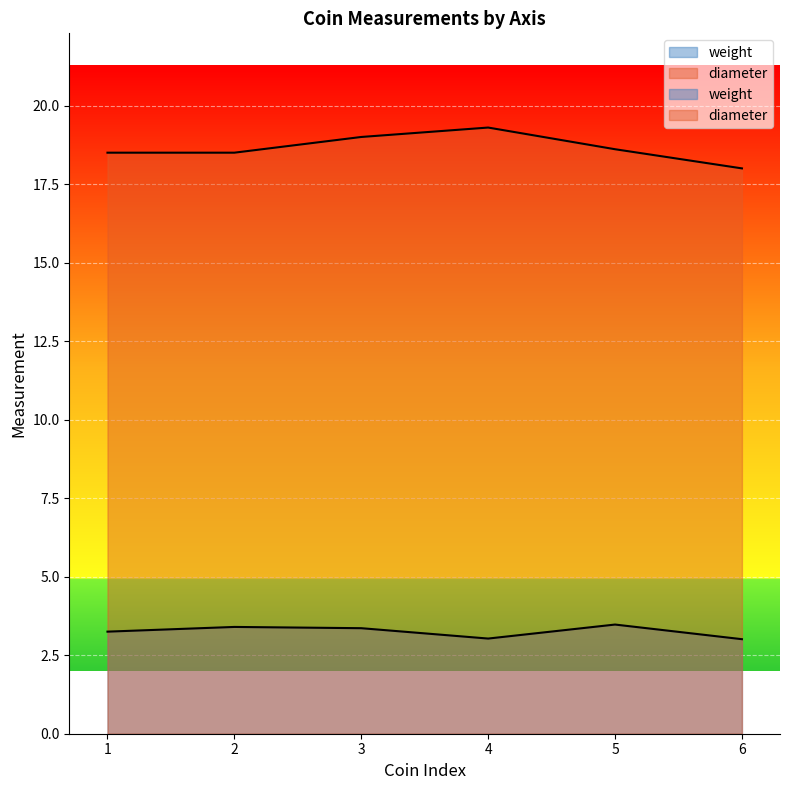

Which series has the widest spread of values?

diameter